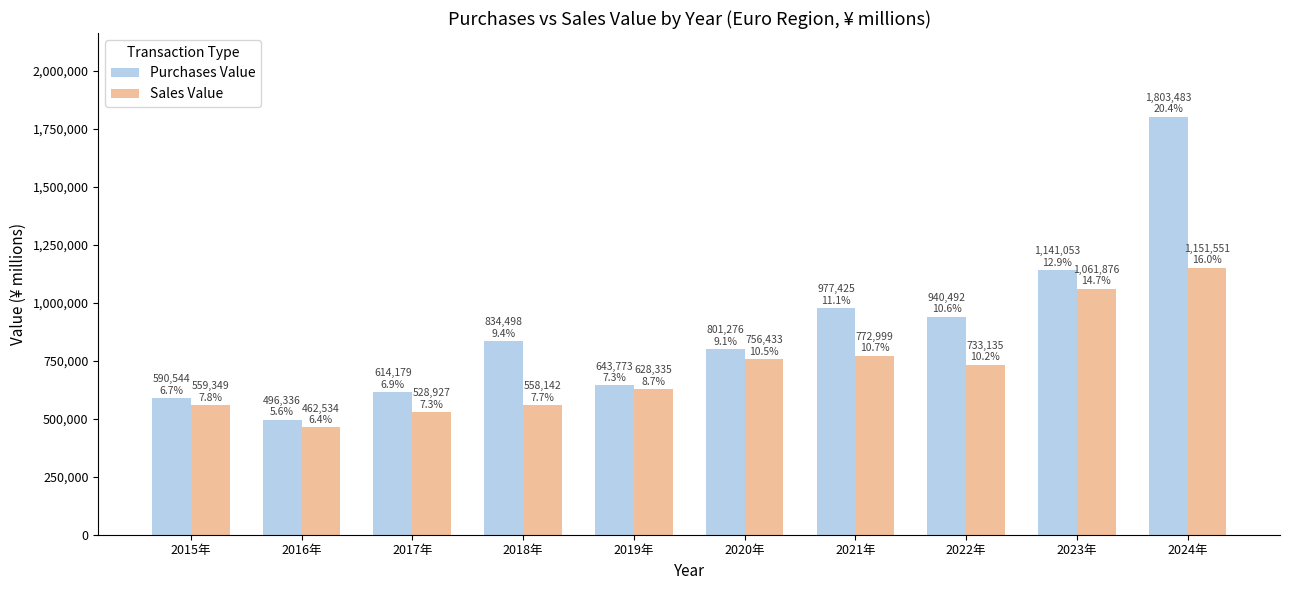

Where is Sales Value nearest to the value 807042?

2021年